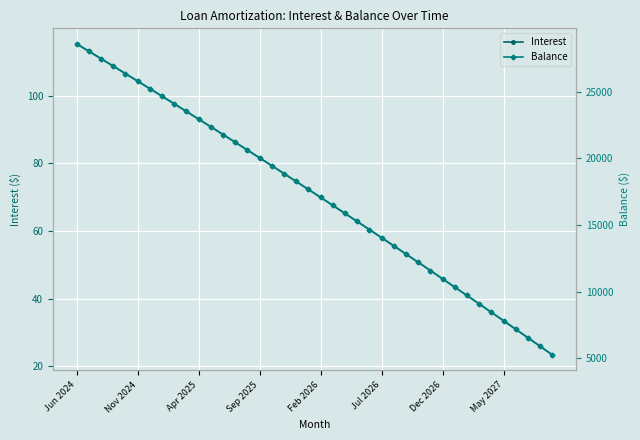

Count the number of data series in this chart.

2